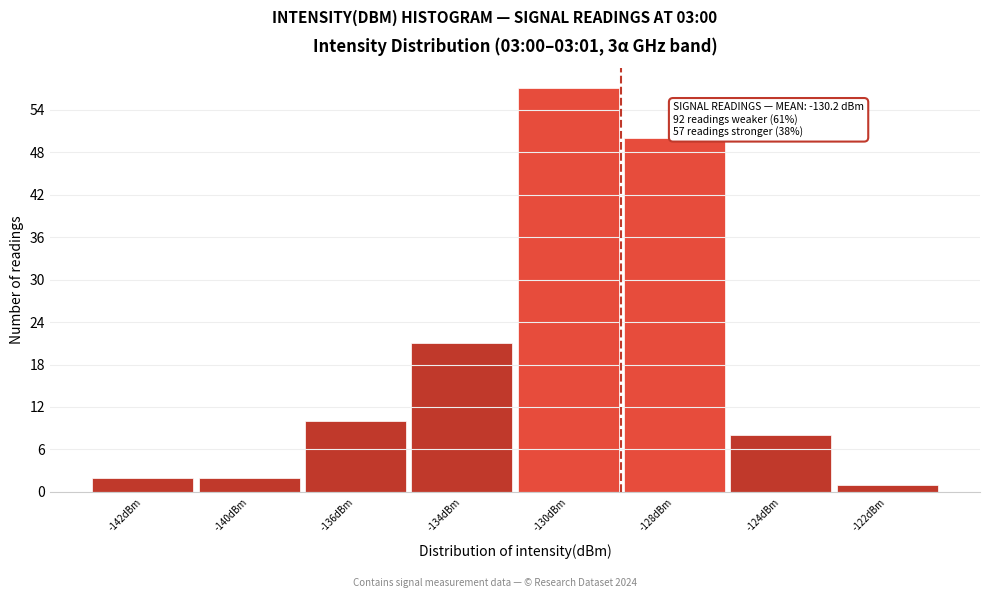

Reading left to right, transcribe all the data shown in this chart.

2	2	10	21	57	50	8	1